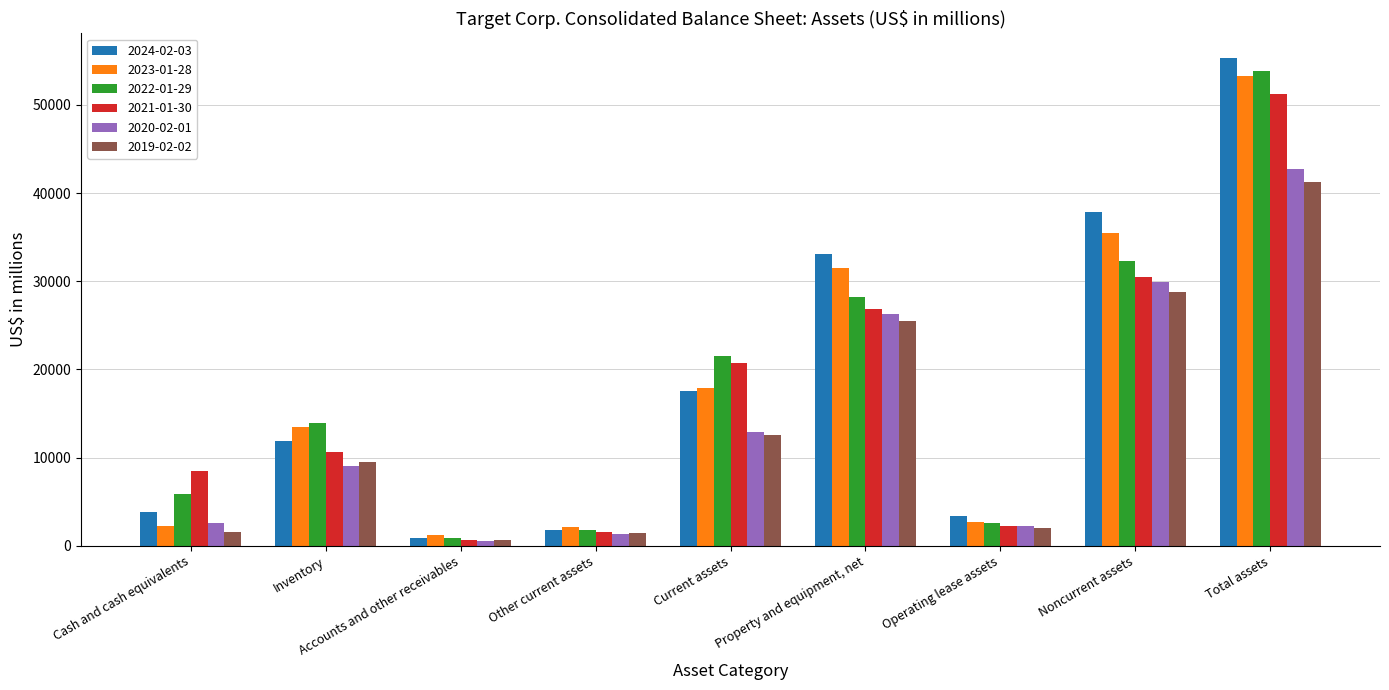

The value of 2024-02-03 at Cash and cash equivalents is 1334. True or false?

False